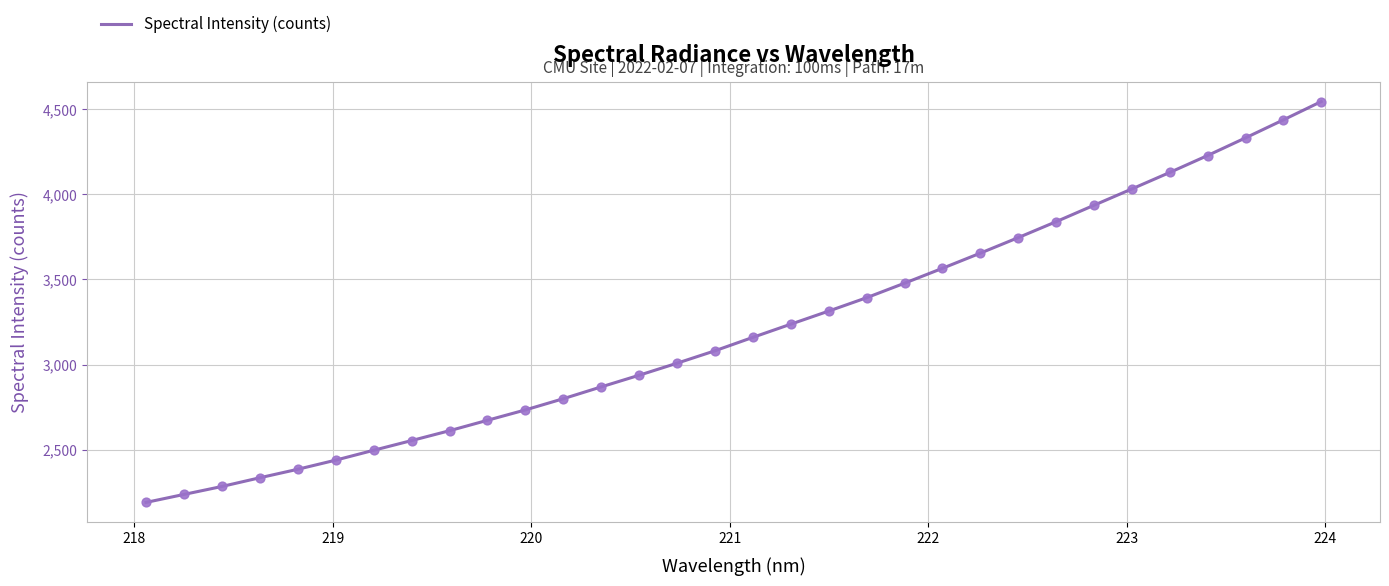

What is the smallest value displayed?

2191.1